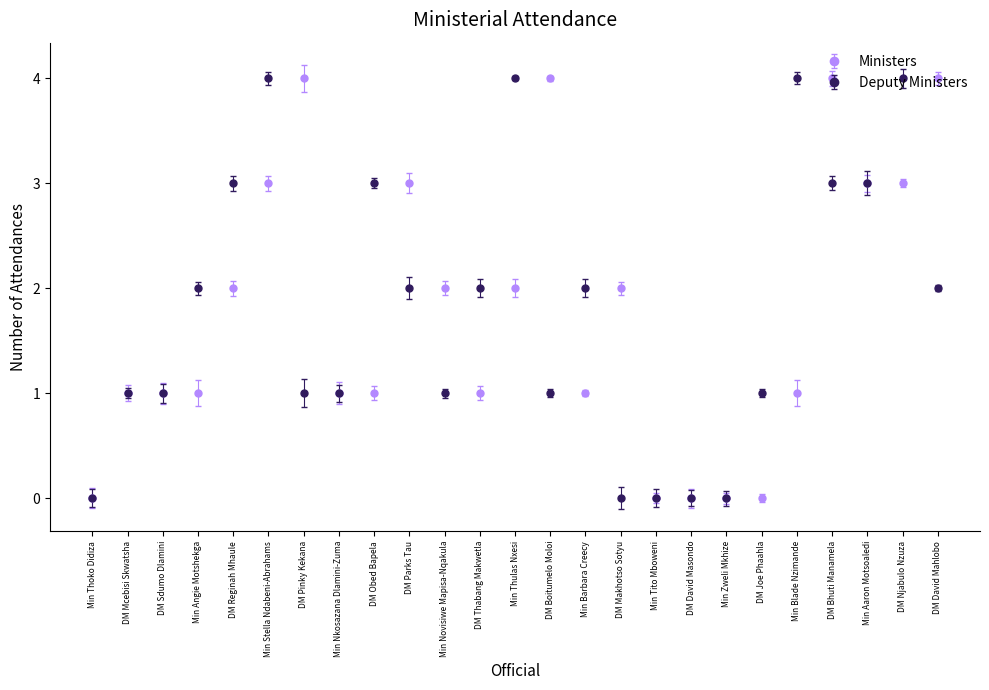

How many values in the Deputy Ministers series are below 2?

12